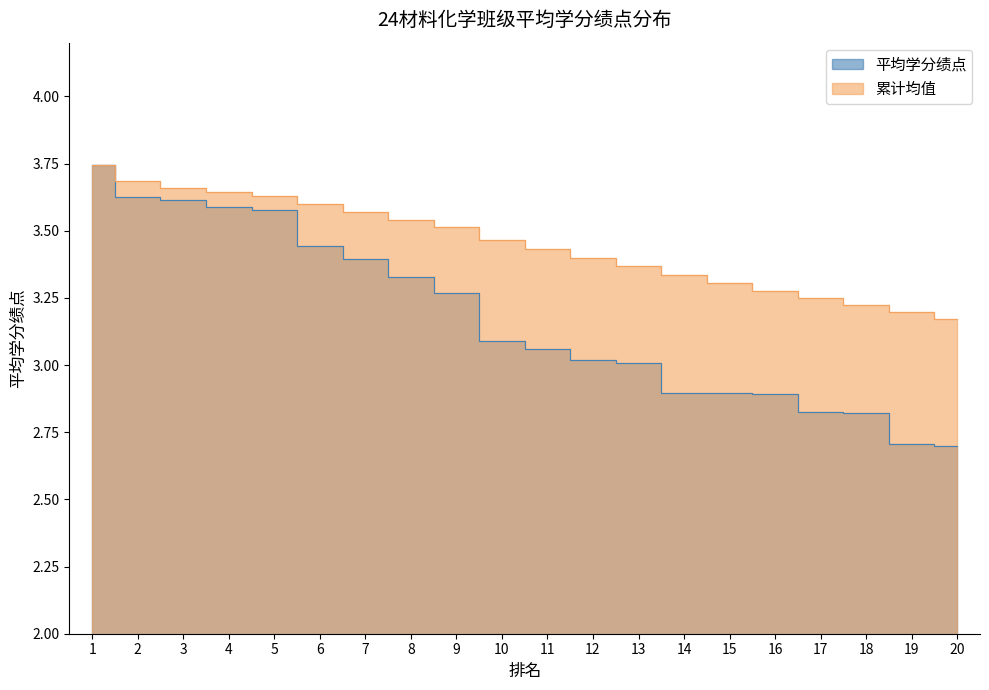

How many values in the 平均学分绩点 series exceed 3?

13